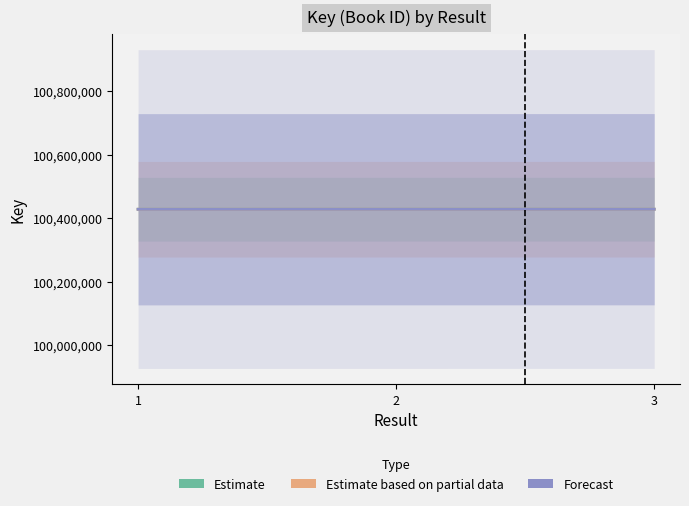

Reading left to right, list all the values displayed in this chart.

Estimate: 100428101	100428204	100428267
Estimate based on partial data: 100428101	100428204	100428267
Forecast: 100428101	100428204	100428267